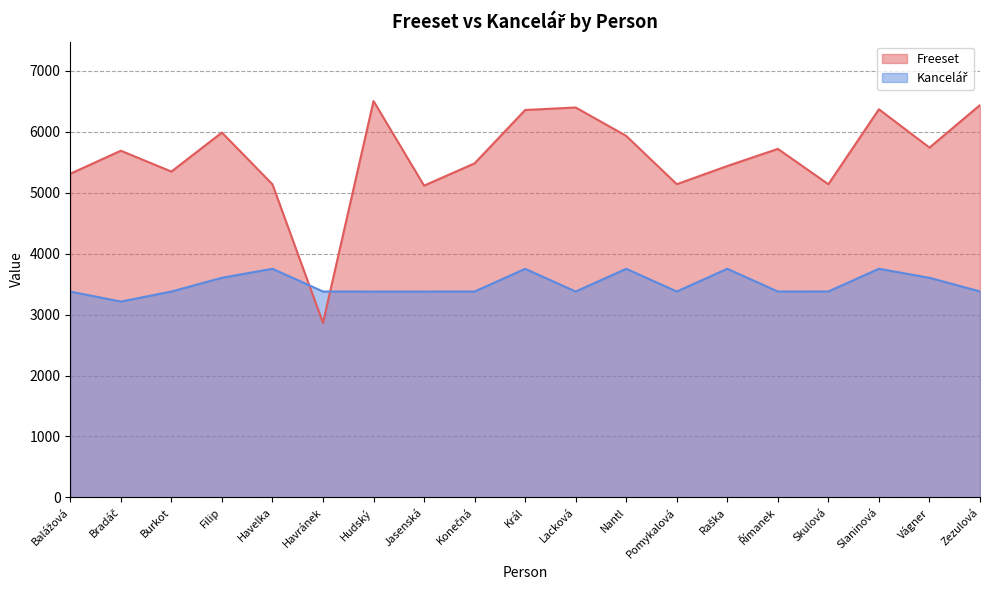

Where is Freeset nearest to the value 4683?

Jasenská